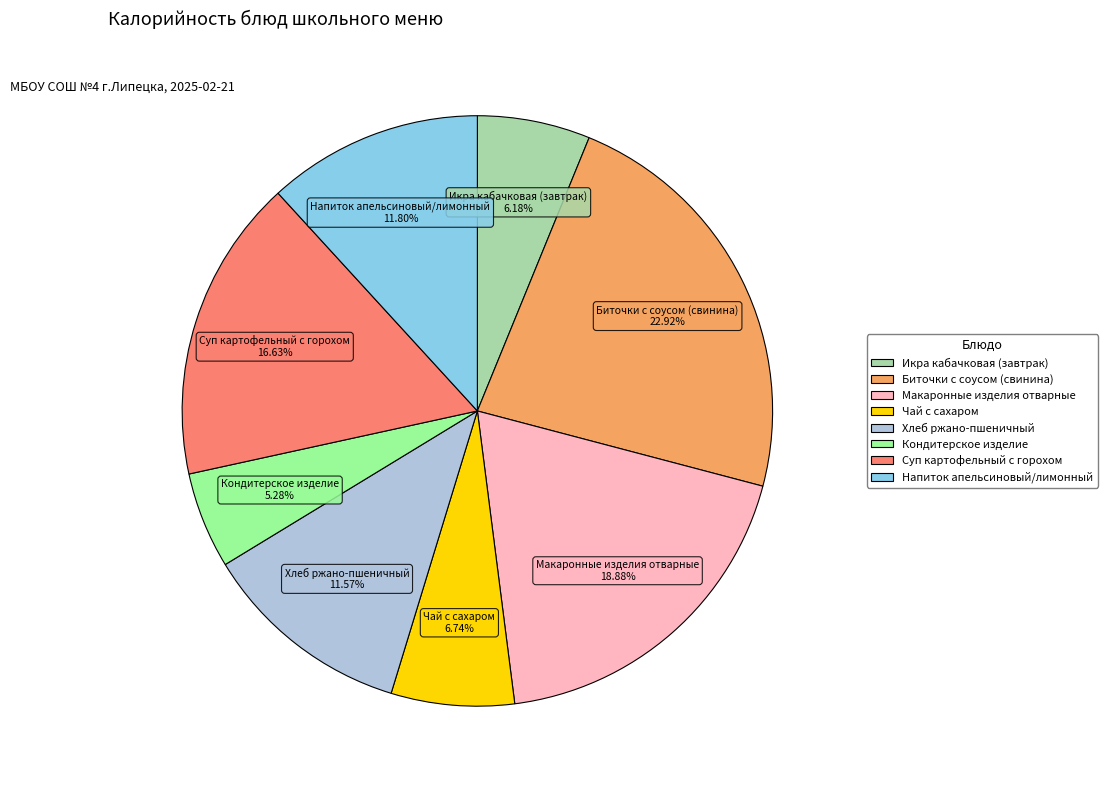

To the nearest percent, what is the difference between the largest and smallest slice percentages?

18%